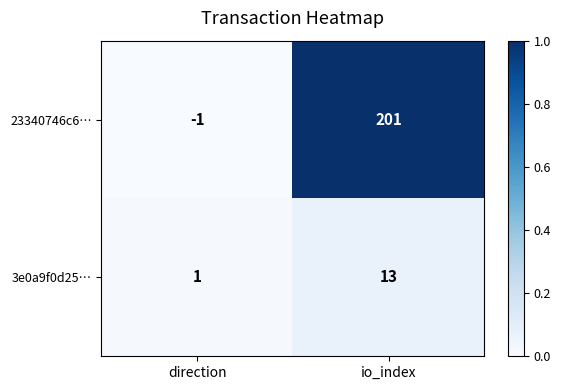

Reading left to right, transcribe all the data shown in this chart.

23340746c6…: -1	201
3e0a9f0d25…: 1	13